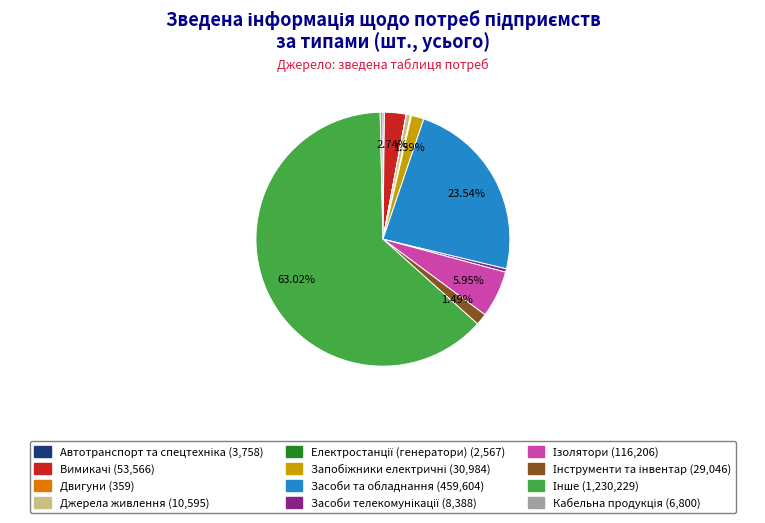

Does any single category account for the majority?

Yes